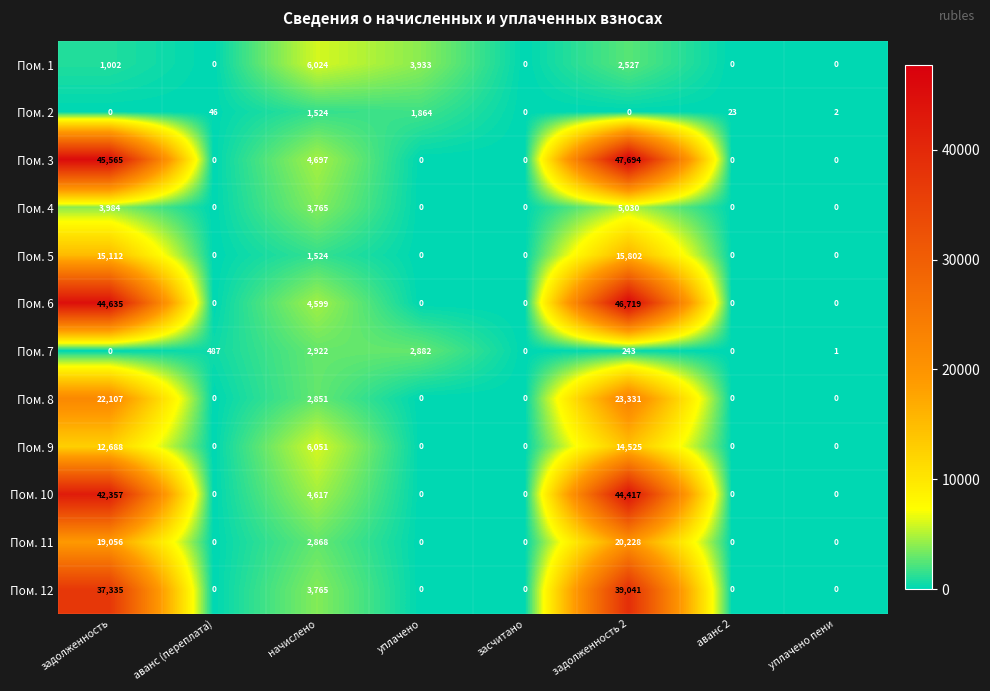

At which category is the sum across all series the highest?

задолженность 2